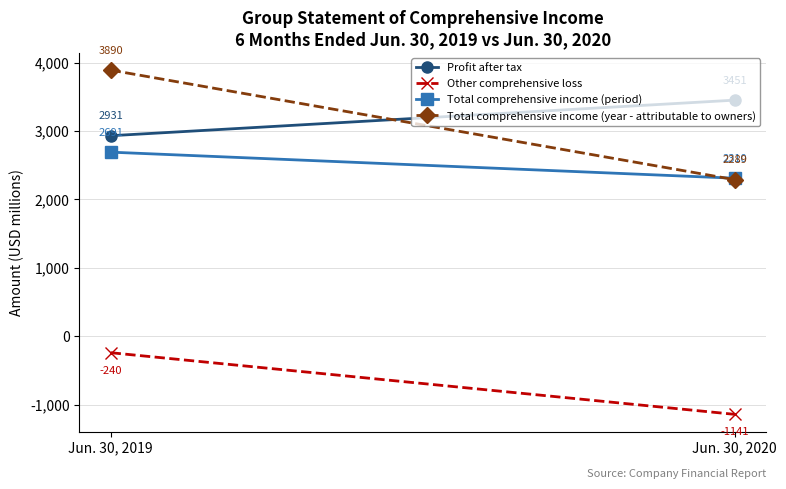

How many lines are shown in the chart?

4